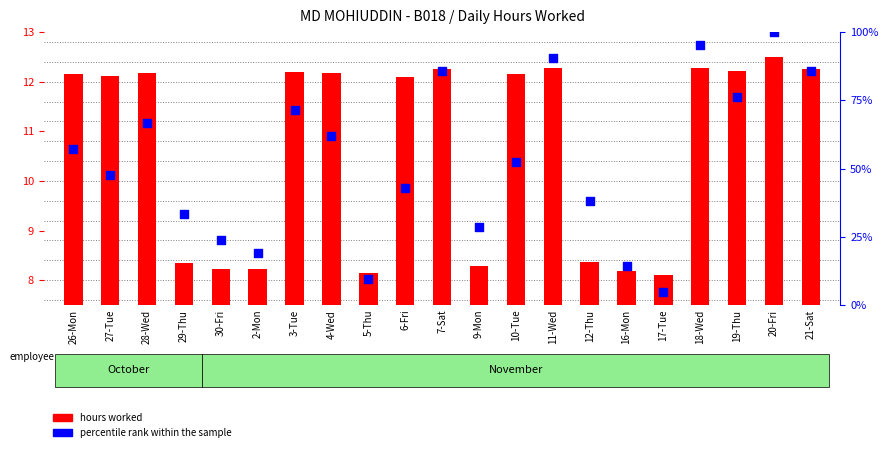

What are all the series names shown in the legend?

hours worked, percentile rank within the sample